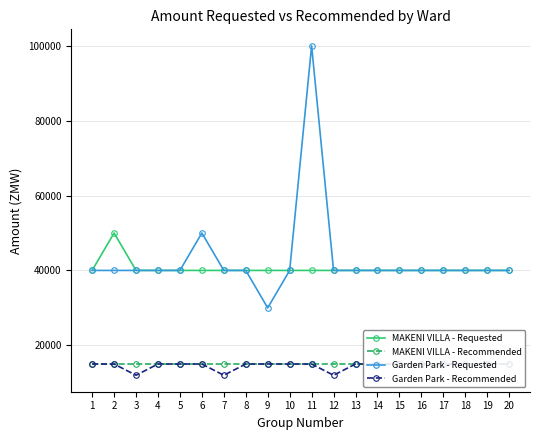

The Garden Park - Recommended series shows 15000 at 15. True or false?

True